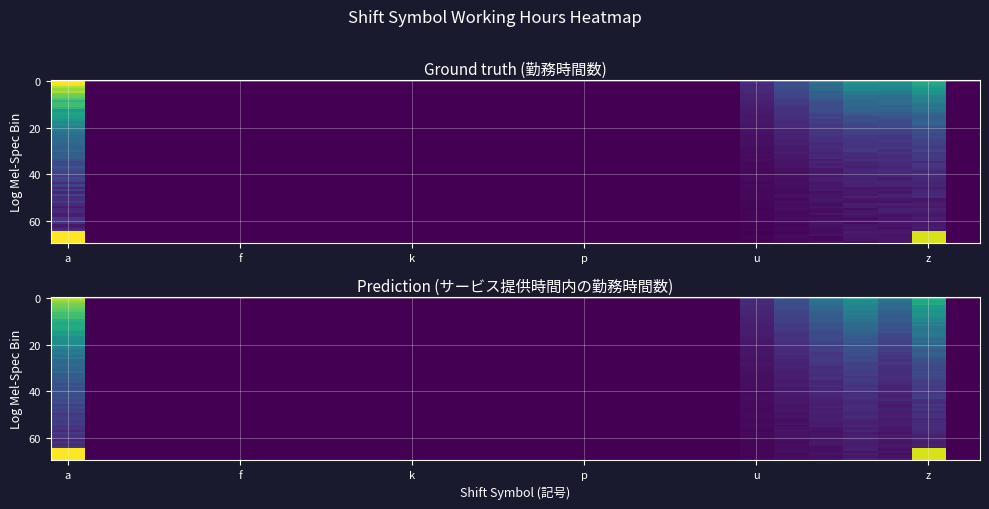

How many distinct data groups are displayed?

2